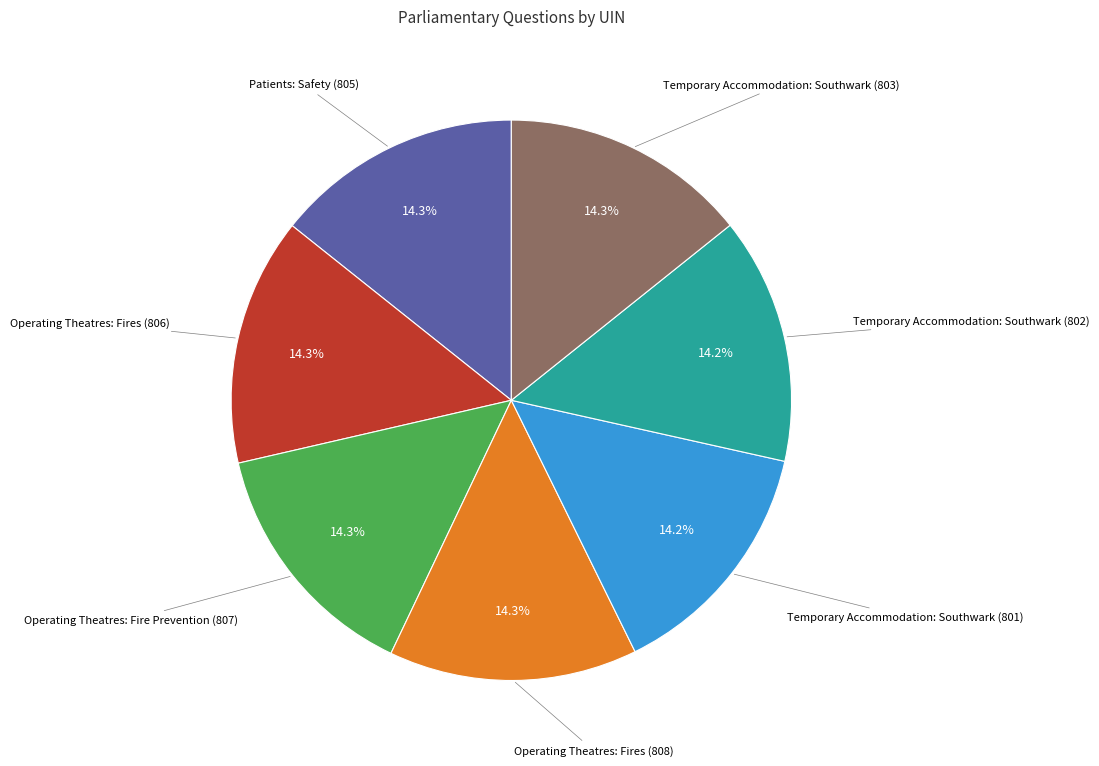

Does any single category account for the majority?

No